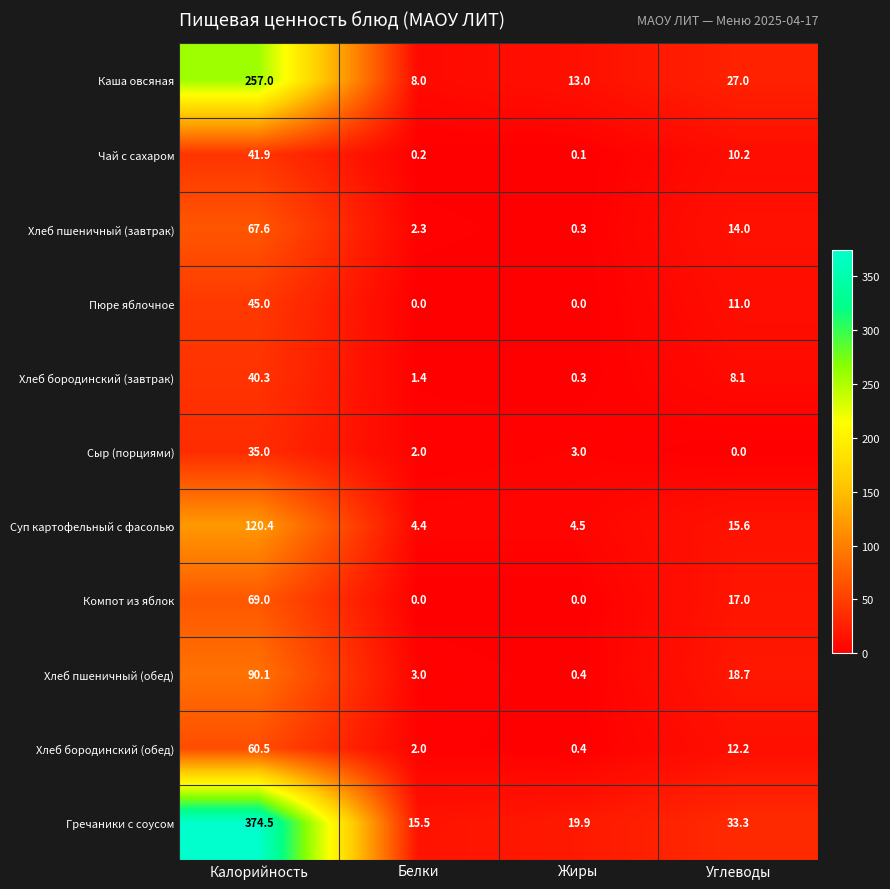

List the series in order of their peak value, lowest first.

Сыр (порциями), Хлеб бородинский (завтрак), Чай с сахаром, Пюре яблочное, Хлеб бородинский (обед), Хлеб пшеничный (завтрак), Компот из яблок, Хлеб пшеничный (обед), Суп картофельный с фасолью, Каша овсяная, Гречаники с соусом